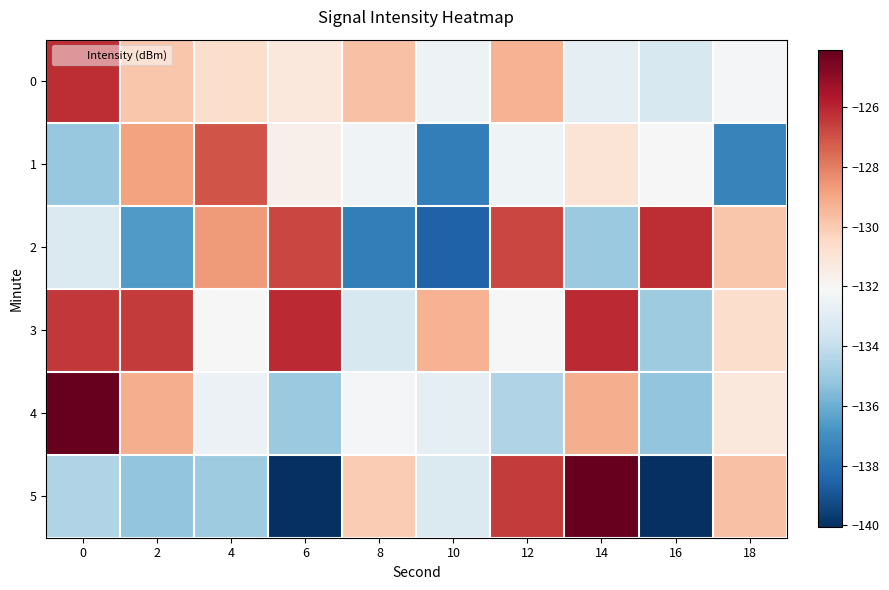

Rank the series by their maximum value, from highest to lowest.

4, 5, 3, 0, 2, 1